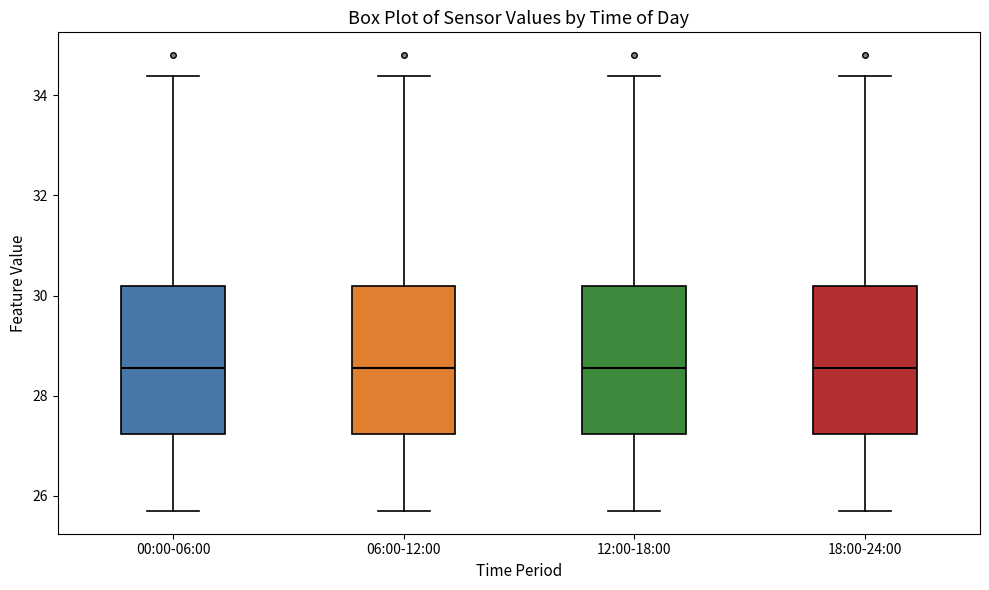

Reading left to right, transcribe this box plot: for each box, give where its median line is, the range the box spans, and where its two whiskers end, as read against the y-axis. The values are not printed on the chart, so give them approximately, as read against the axis.

00:00-06:00: median 28.6, box 27.2 to 30.2, whiskers 25.8 to 34.4
06:00-12:00: median 28.6, box 27.2 to 30.2, whiskers 25.8 to 34.4
12:00-18:00: median 28.6, box 27.2 to 30.2, whiskers 25.8 to 34.4
18:00-24:00: median 28.6, box 27.2 to 30.2, whiskers 25.8 to 34.4